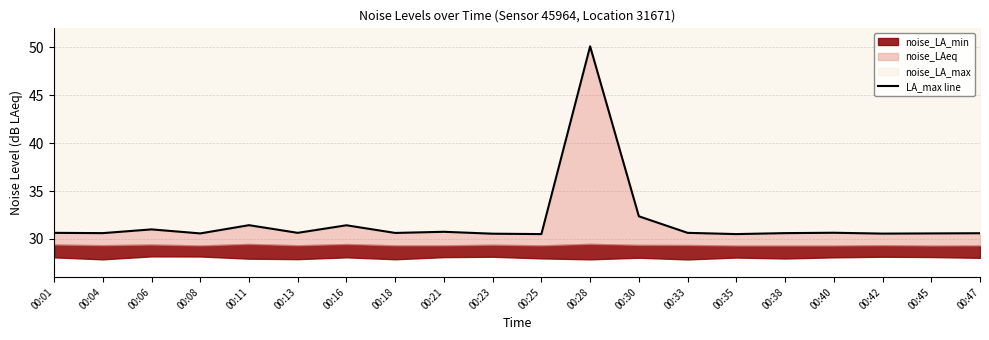

What is the difference between the maximum and minimum values?

19.6